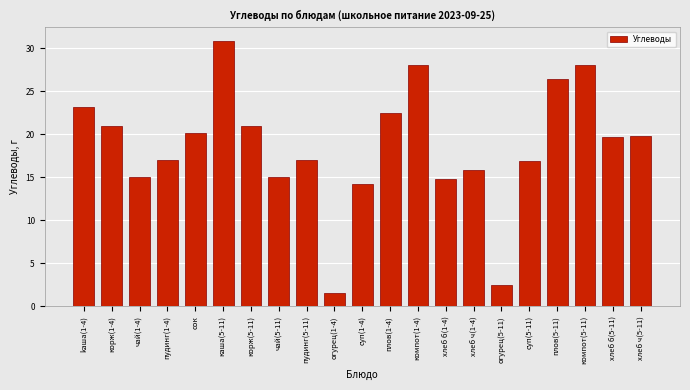

Approximately how many times larger is the value at хлеб б(5-11) compared to плов(5-11)?

0.7